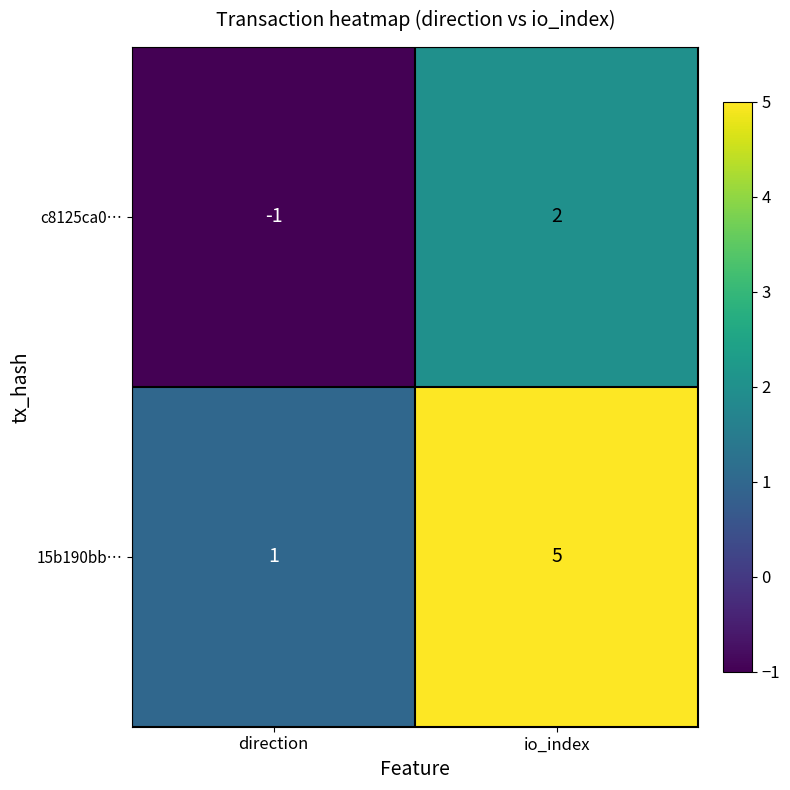

What is the minimum value shown in the chart?

-1